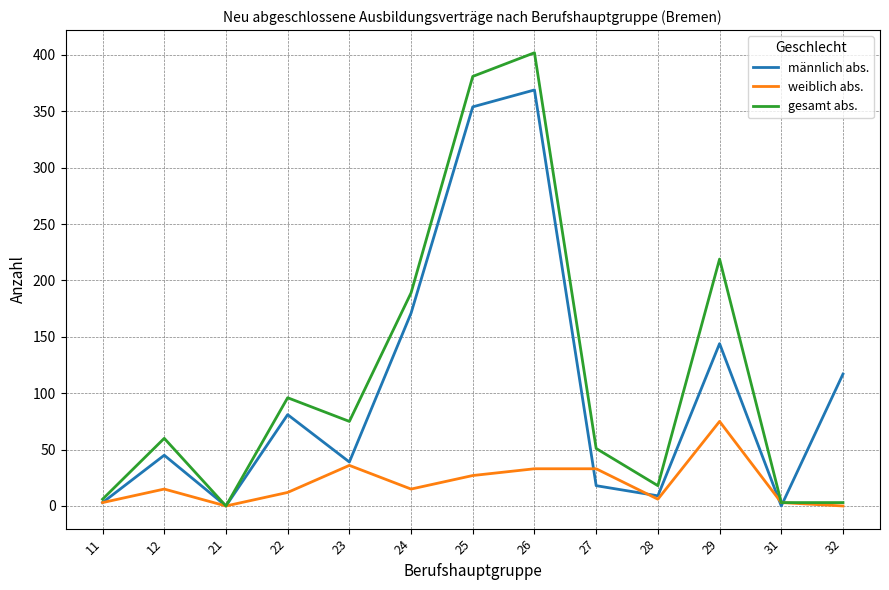

The männlich abs. series shows 188 at 21. True or false?

False